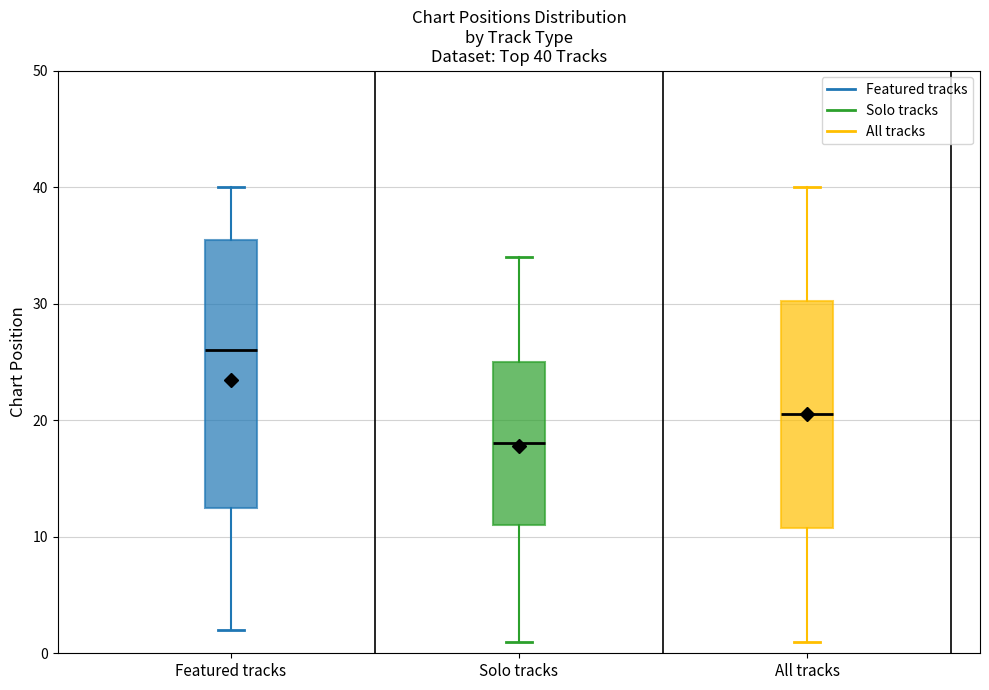

Which box's median line is the lowest?

Solo tracks